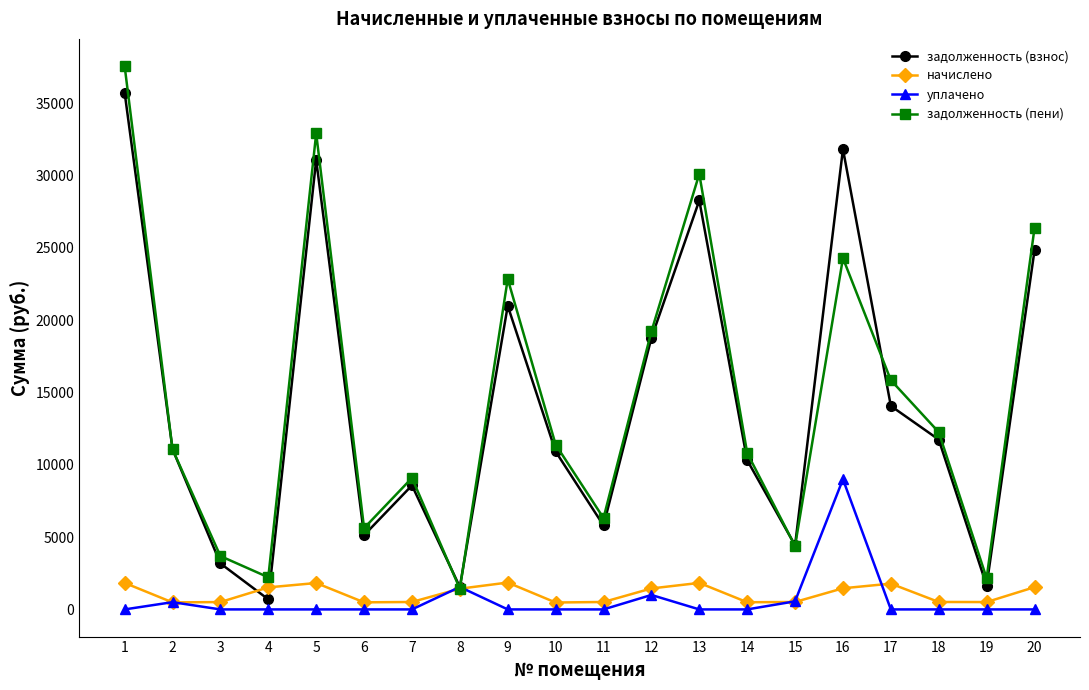

What is the difference between the highest and lowest values at 14?

10818.6